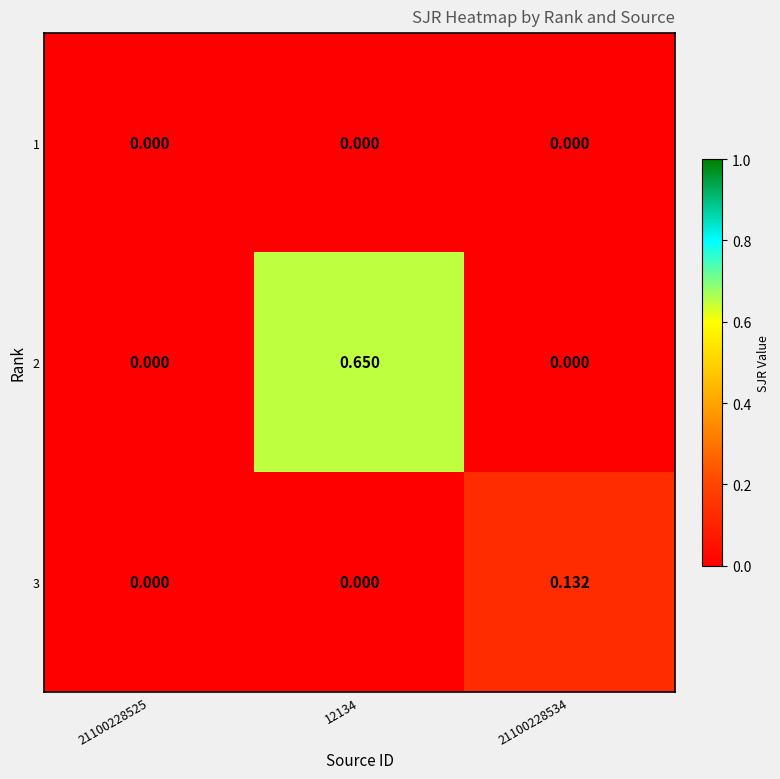

Rank the series by their maximum value, from lowest to highest.

1, 3, 2